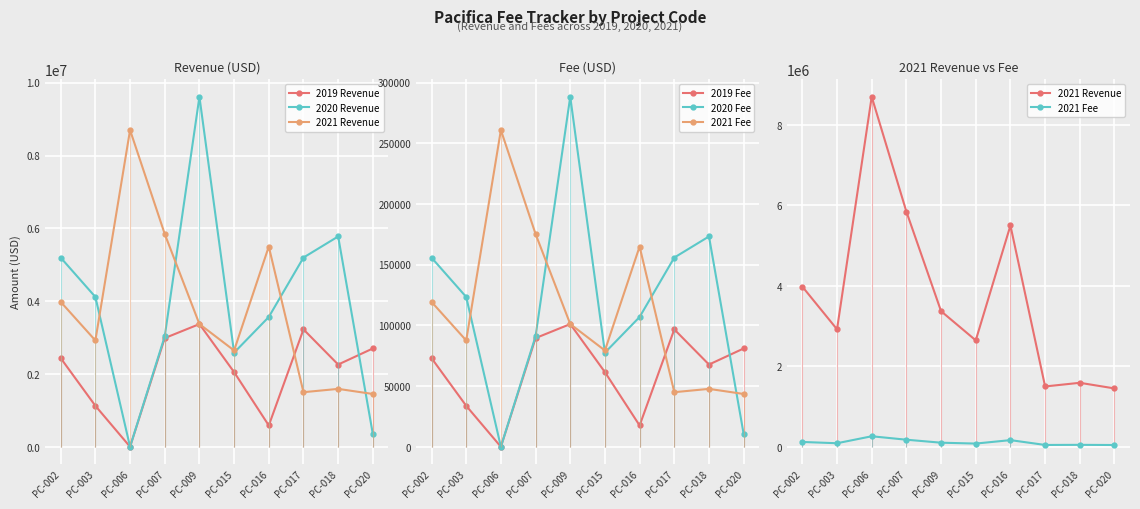

What are all the series names shown in the legend?

2019 Revenue, 2020 Revenue, 2021 Revenue, 2019 Fee, 2020 Fee, 2021 Fee